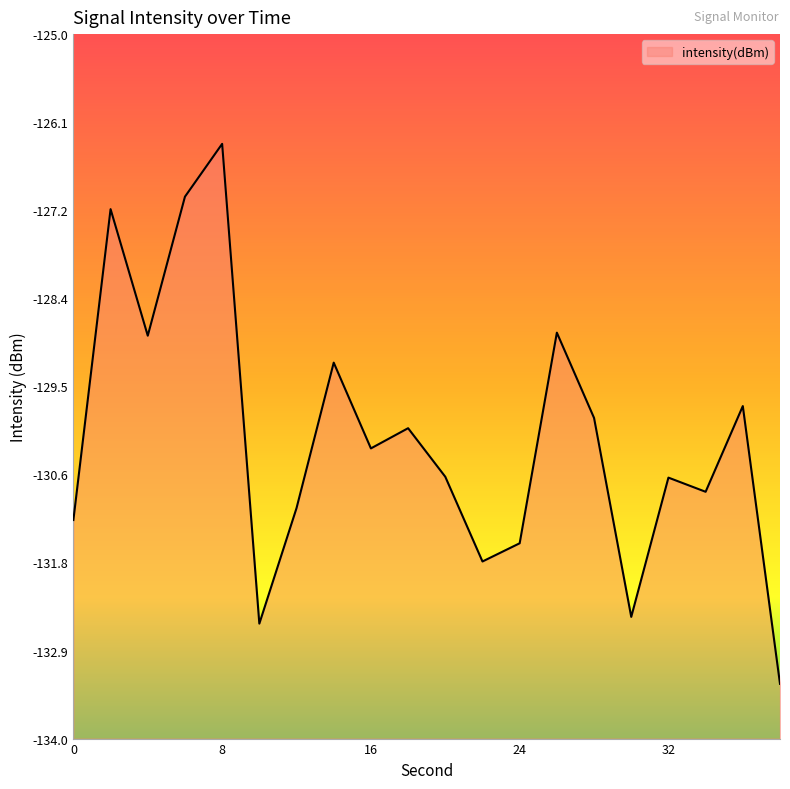

What is the difference between the maximum and minimum values?

6.9